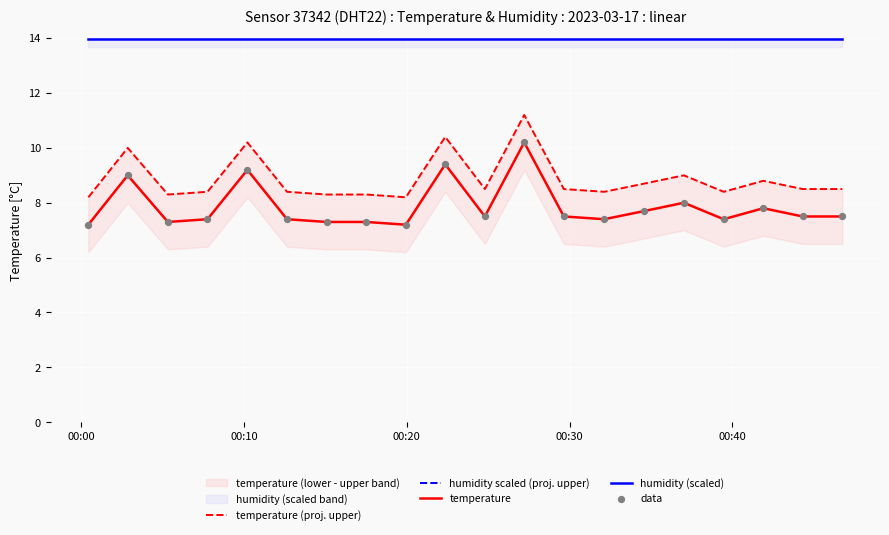

Which series has the largest Y range (max minus min)?

temperature (proj. upper)